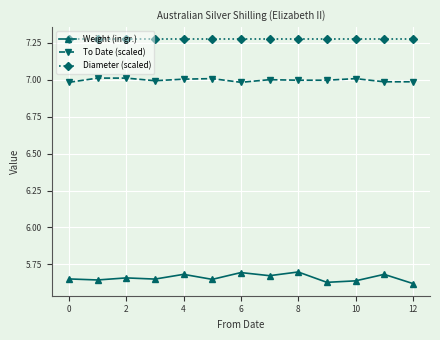

How many lines are shown in the chart?

3